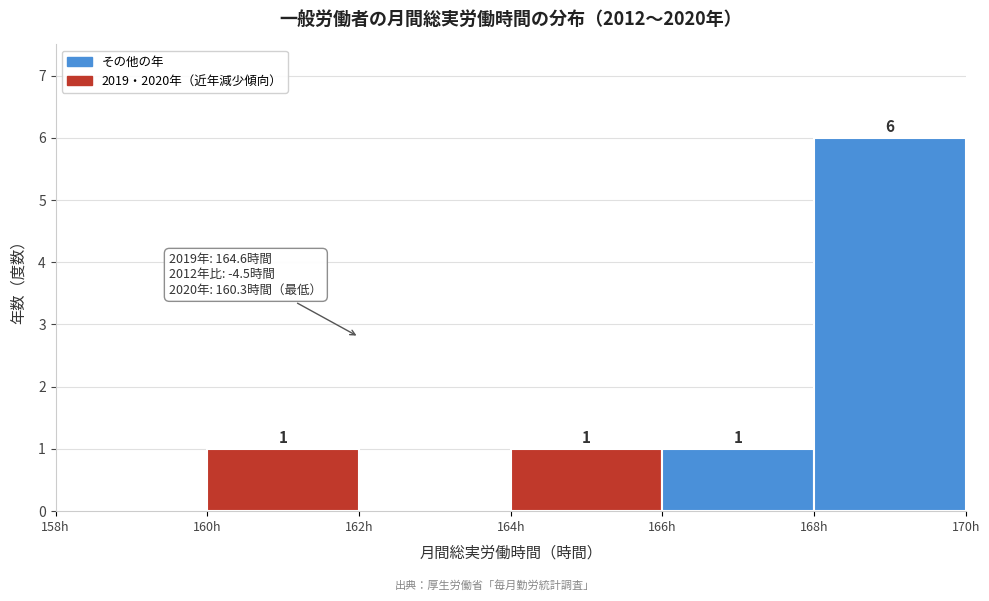

Over which range of the x-axis is the bar tallest?

168 to 170